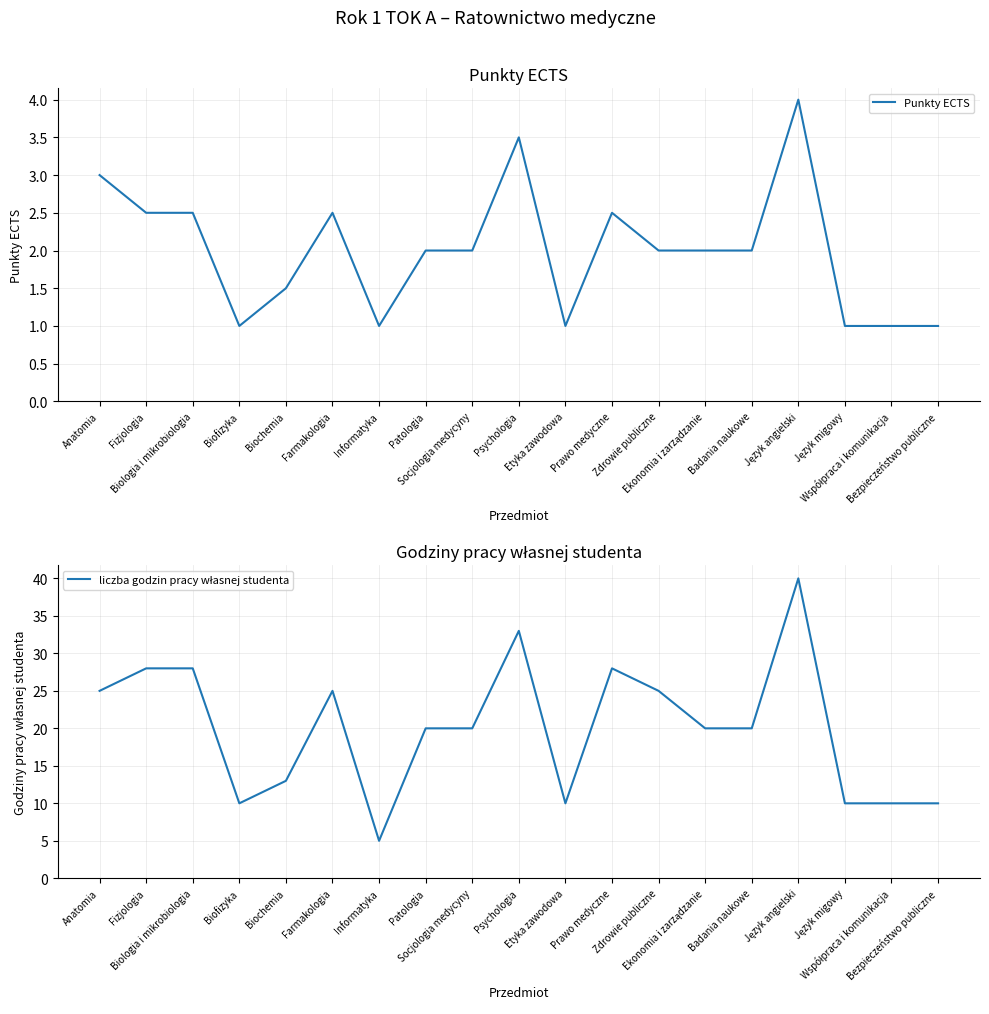

Which series changed the most between Biochemia and Bezpieczeństwo publiczne?

liczba godzin pracy własnej studenta